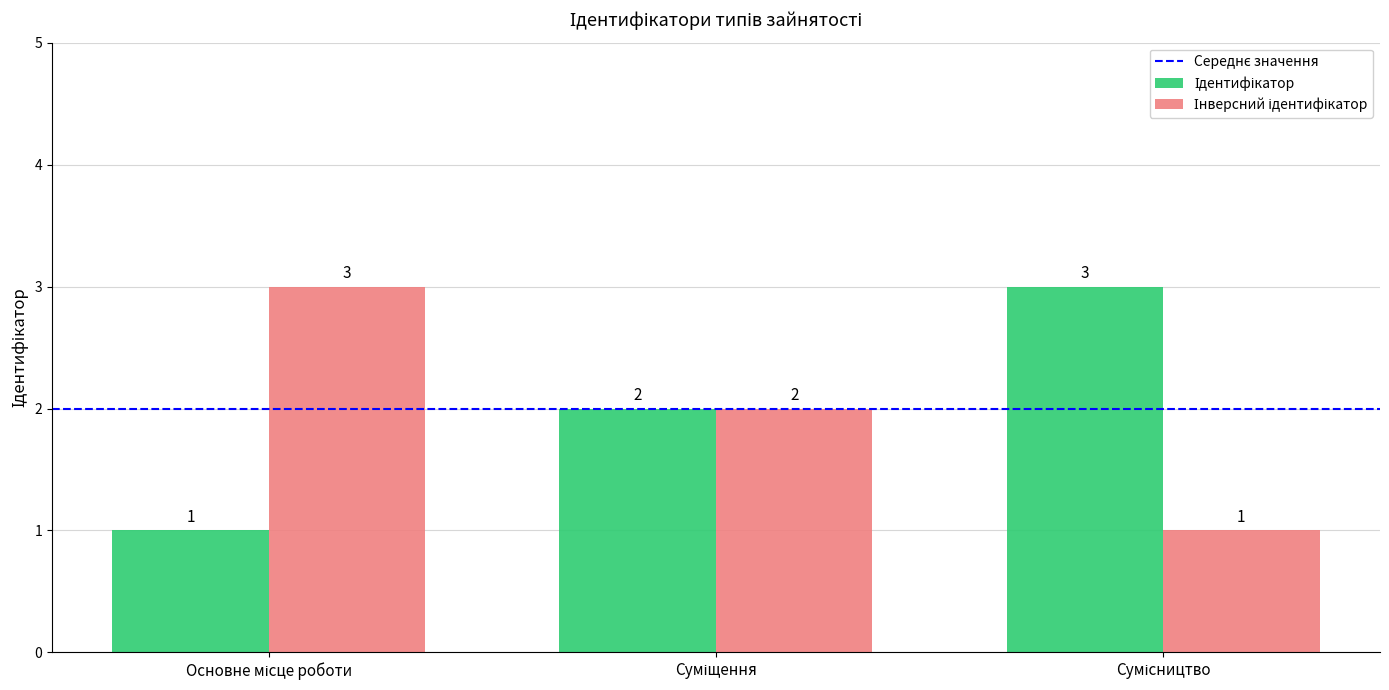

At how many categories does at least one series exceed 1?

3